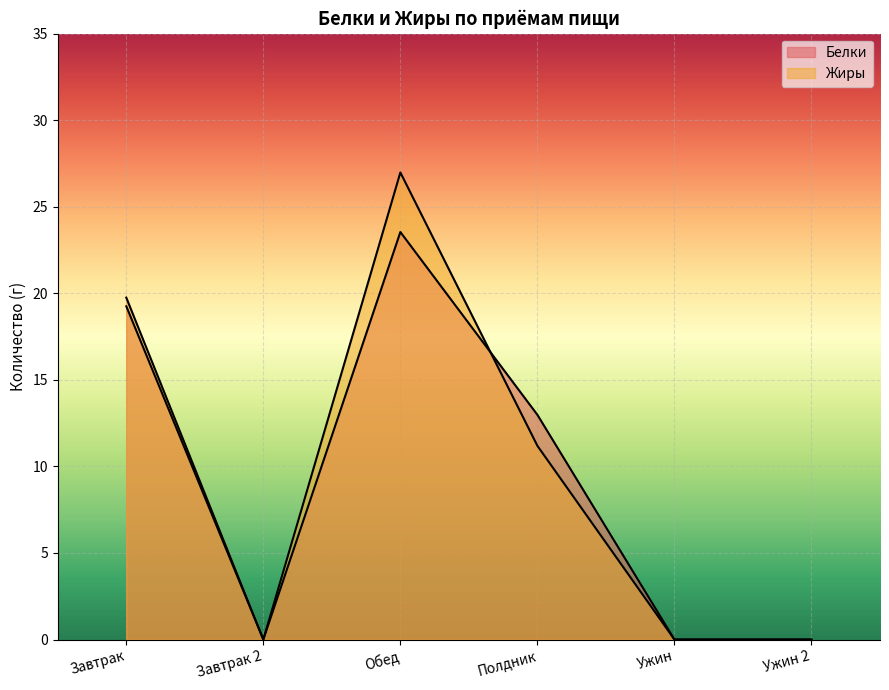

What is the approximate value of Белки at Завтрак?

19.2